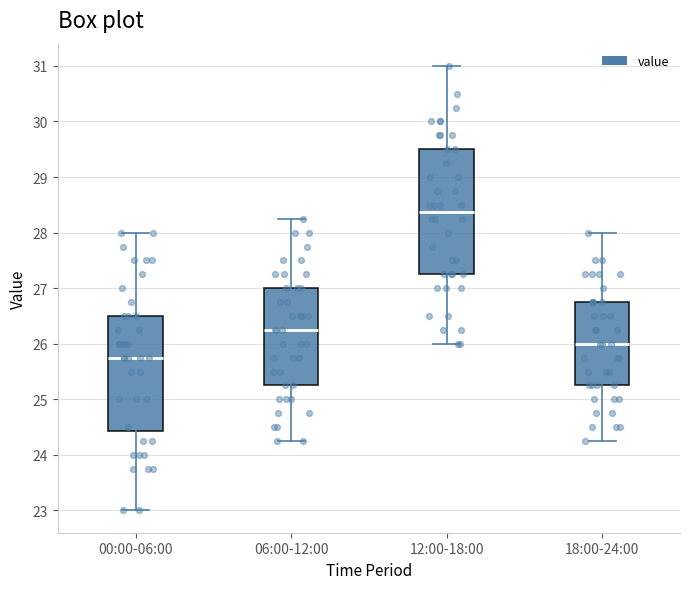

Reading left to right, read every box against the y-axis: the position of its median line, the range the box covers, and the ends of its whiskers. The values are not printed on the chart, so give them approximately, as read against the axis.

00:00-06:00: median 25.8, box 24.4 to 26.5, whiskers 23.0 to 28.0
06:00-12:00: median 26.3, box 25.3 to 27.0, whiskers 24.3 to 28.3
12:00-18:00: median 28.4, box 27.3 to 29.5, whiskers 26.0 to 31.0
18:00-24:00: median 26.0, box 25.3 to 26.8, whiskers 24.3 to 28.0